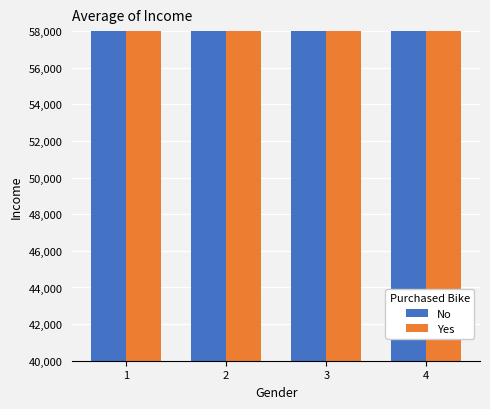

At which label does Yes reach its minimum?

2